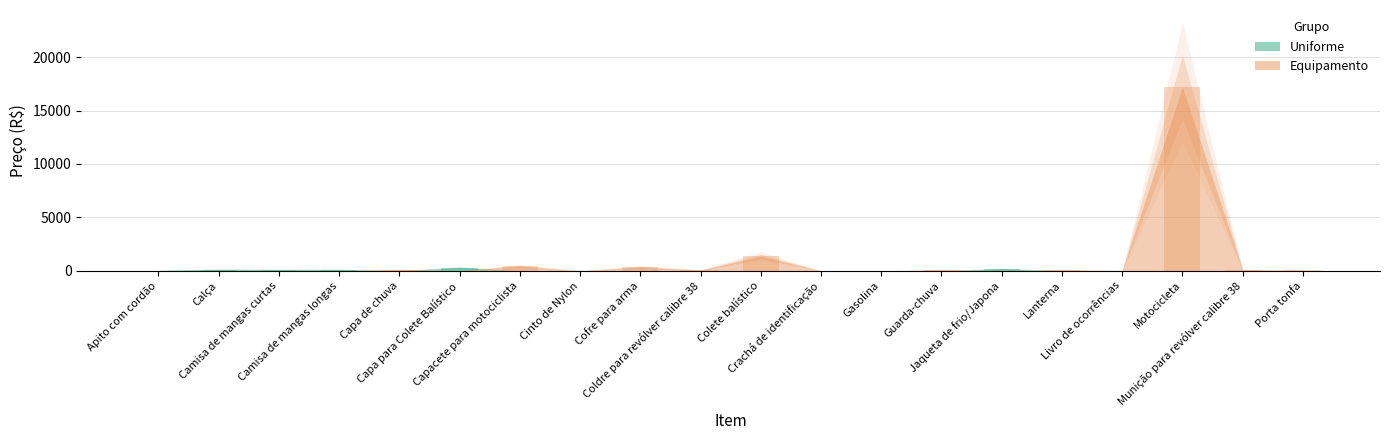

Reading left to right, extract all data points from this chart.

Uniforme: Apito com cordão=26.0	Calça=119.8	Camisa de mangas curtas=93.0	Camisa de mangas longas=102.2	Capa de chuva=0.0	Capa para Colete Balístico=285.8	Capacete para motociclista=0.0	Cinto de Nylon=26.1	Cofre para arma=0.0	Coldre para revólver calibre 38=0.0	Colete balístico=0.0	Crachá de identificação=6.5	Gasolina=0.0	Guarda-chuva=0.0	Jaqueta de frio/Japona=173.0	Lanterna=0.0	Livro de ocorrências=0.0	Motocicleta=0.0	Munição para revólver calibre 38=0.0	Porta tonfa=0.0
Equipamento: Apito com cordão=0.0	Calça=0.0	Camisa de mangas curtas=0.0	Camisa de mangas longas=0.0	Capa de chuva=103.9	Capa para Colete Balístico=0.0	Capacete para motociclista=412.5	Cinto de Nylon=0.0	Cofre para arma=319.5	Coldre para revólver calibre 38=51.8	Colete balístico=1354.5	Crachá de identificação=0.0	Gasolina=0.0	Guarda-chuva=64.5	Jaqueta de frio/Japona=0.0	Lanterna=63.7	Livro de ocorrências=15.2	Motocicleta=17213.3	Munição para revólver calibre 38=78.4	Porta tonfa=28.1